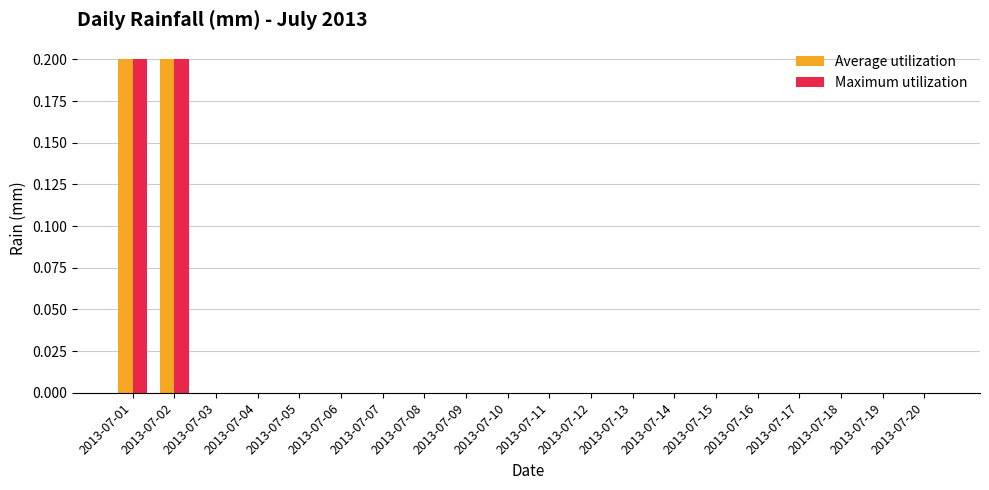

What is the sum of all Maximum utilization values?

0.4